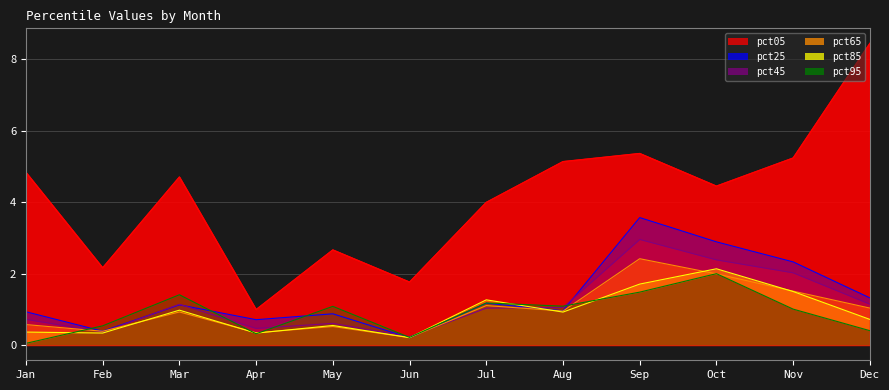

Is the value of pct95 at Apr greater than the value of pct65 at Jan?

No